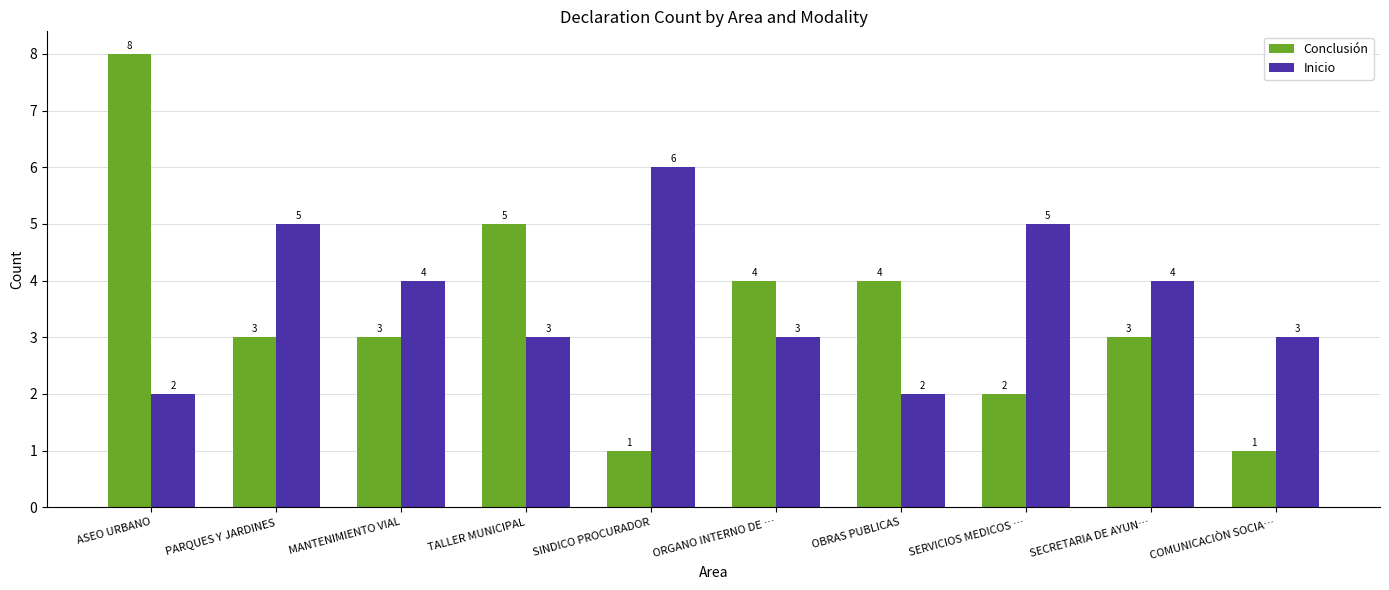

How many Conclusión values are between 2 and 4?

6